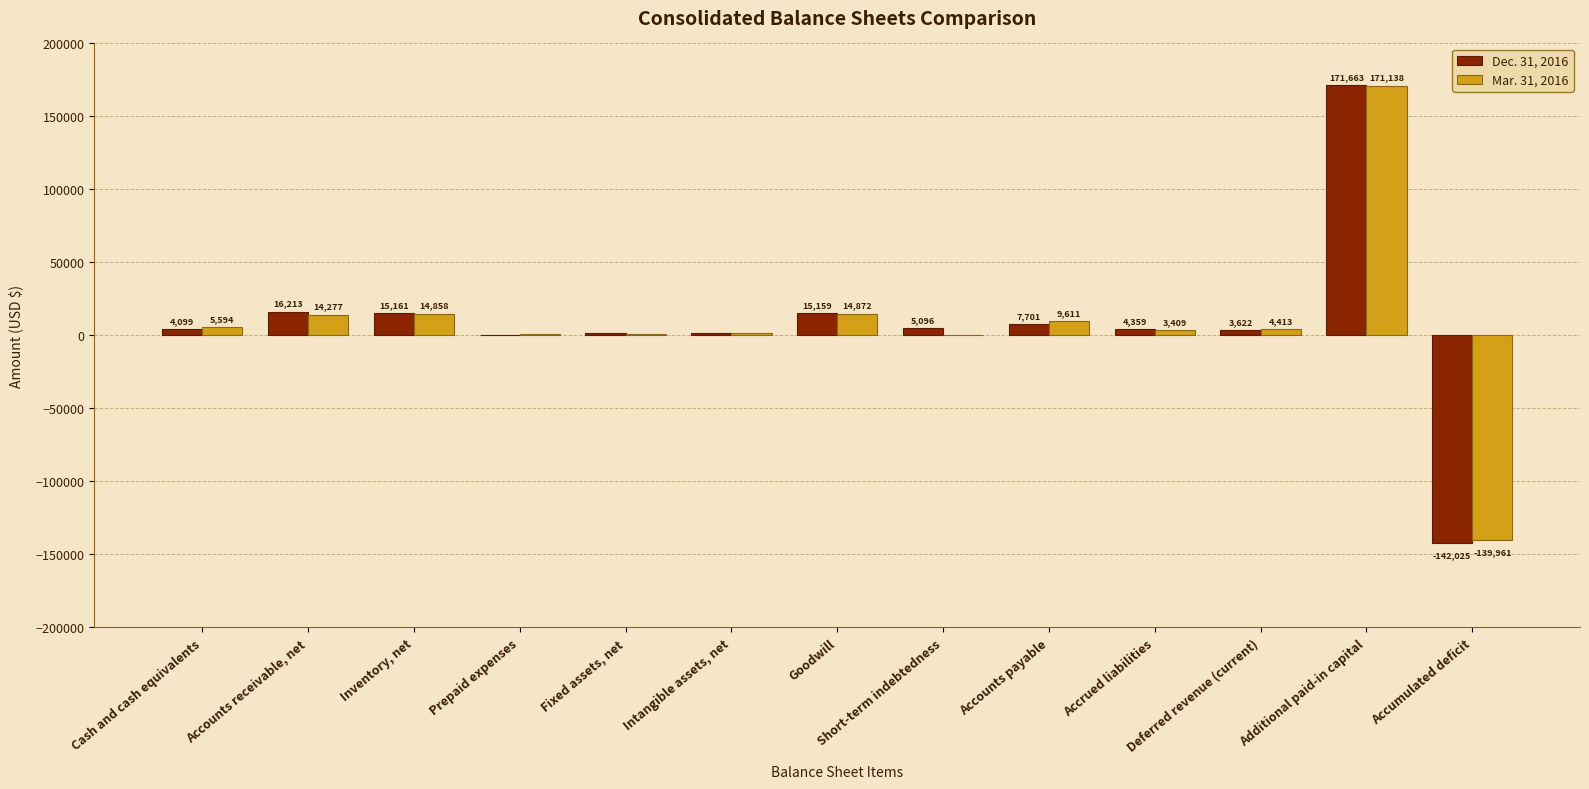

What is the sum of the Dec. 31, 2016 values at Additional paid-in capital and Accumulated deficit?

29638